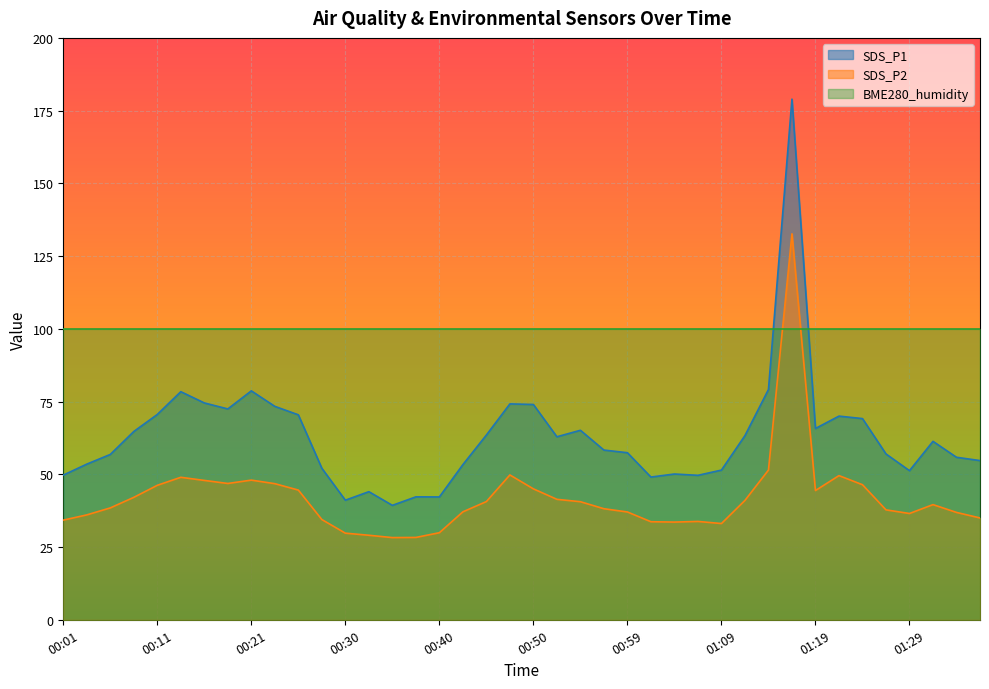

Which series has the largest total across all categories?

BME280_humidity